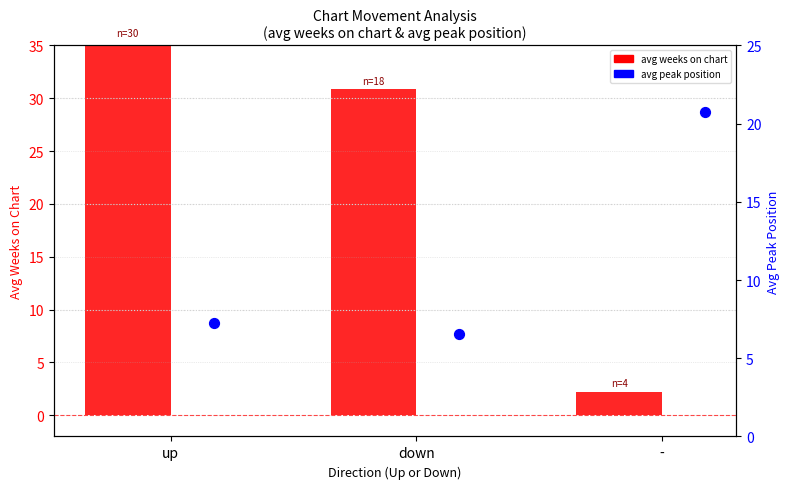

What is the total value across all series at down?

37.4